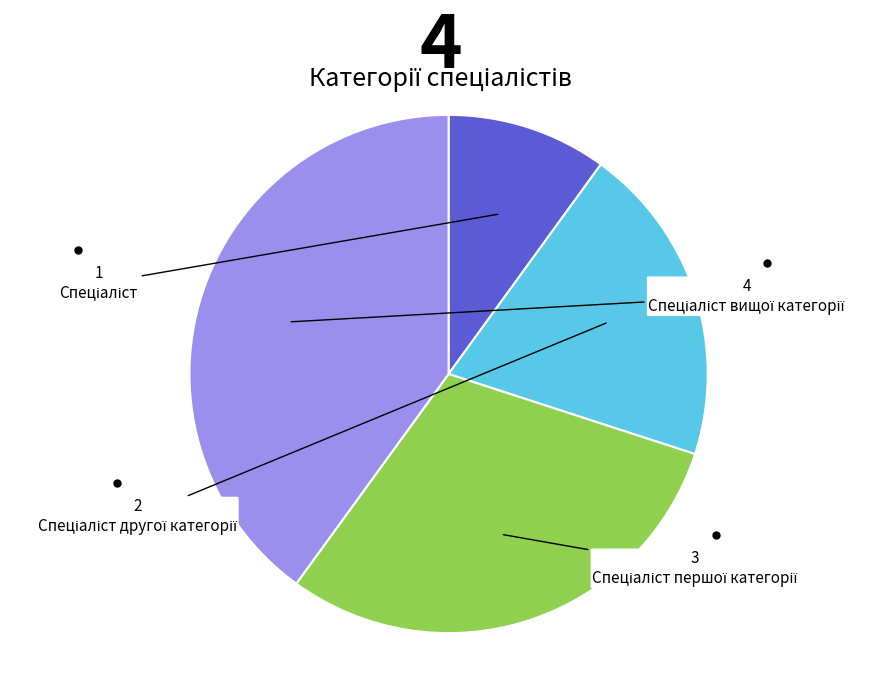

Is there a majority slice in this chart?

No